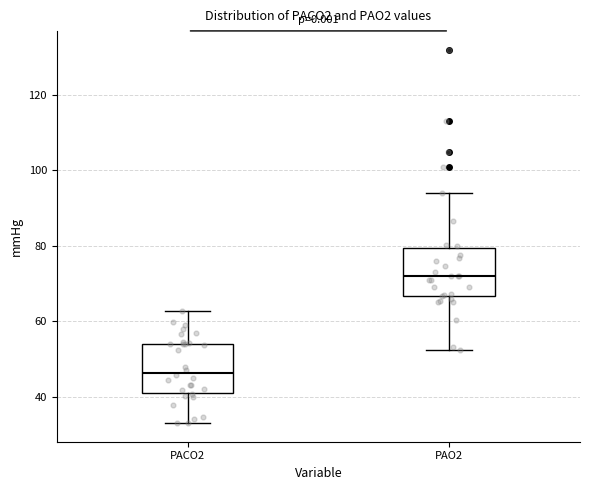

Which box's median line is the lowest?

PACO2